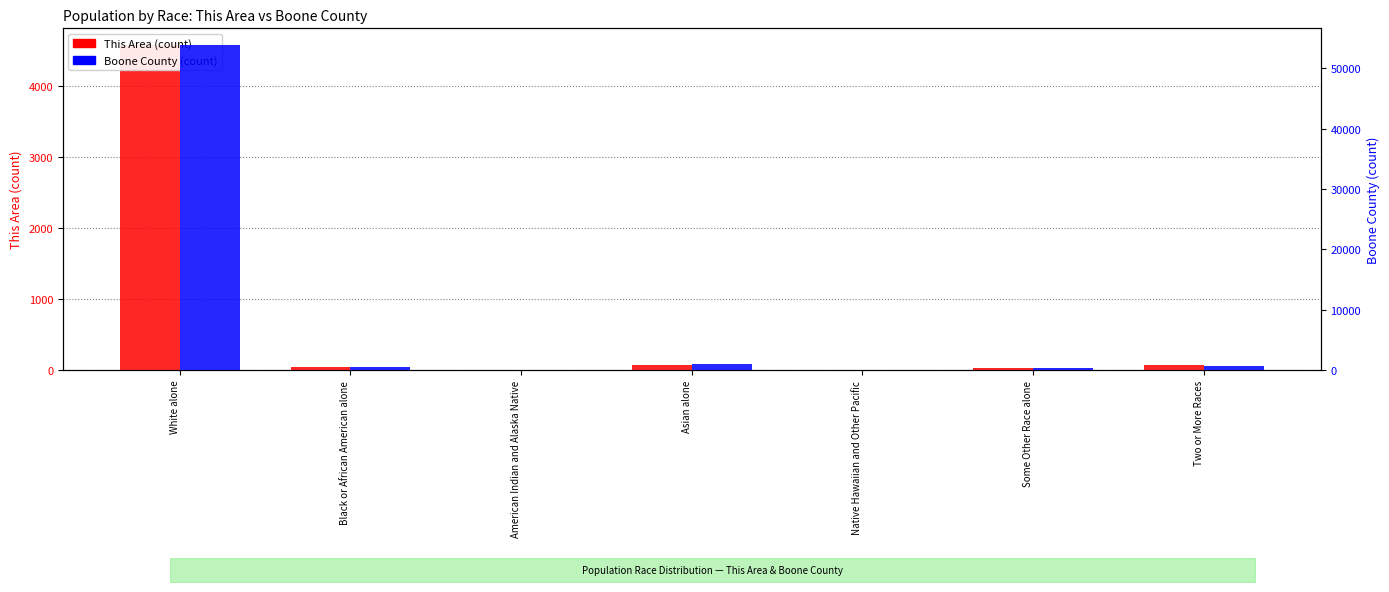

What position from the left is Some Other Race alone?

6